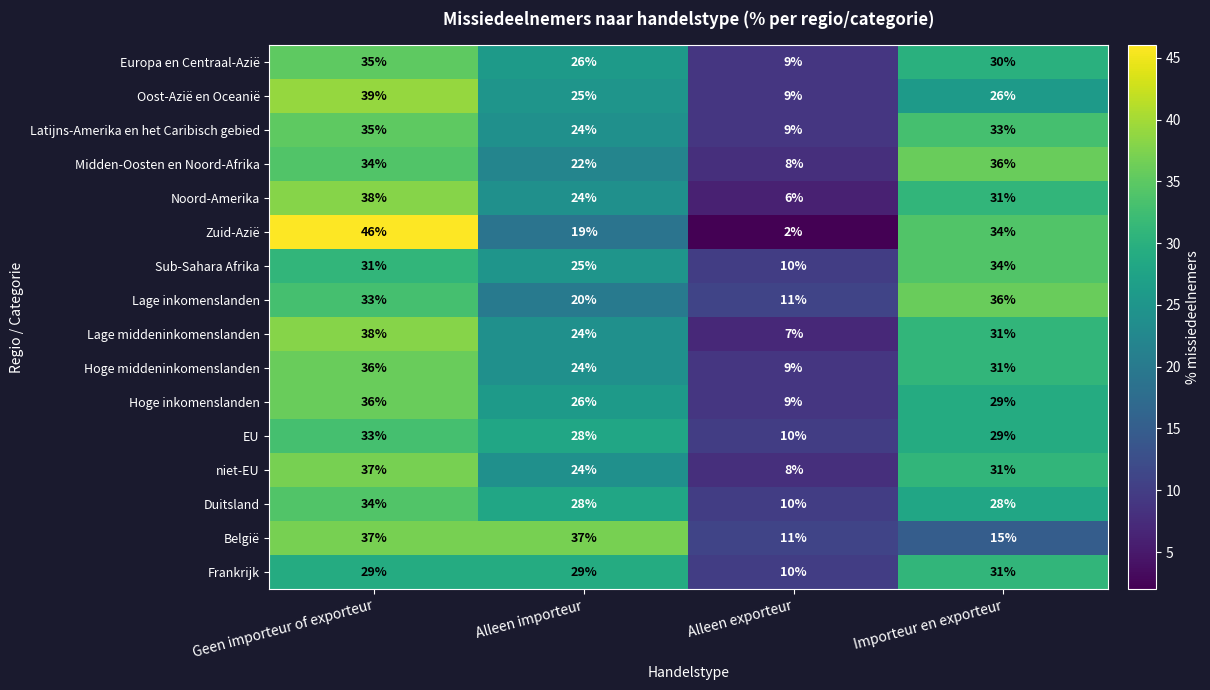

What is the average value of the Oost-Azië en Oceanië series?

25